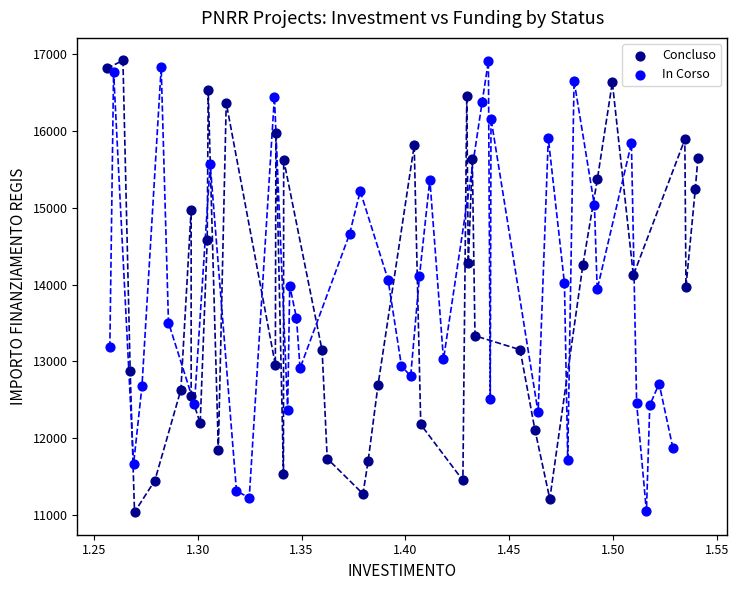

What are all the series names shown in the legend?

Concluso, In Corso